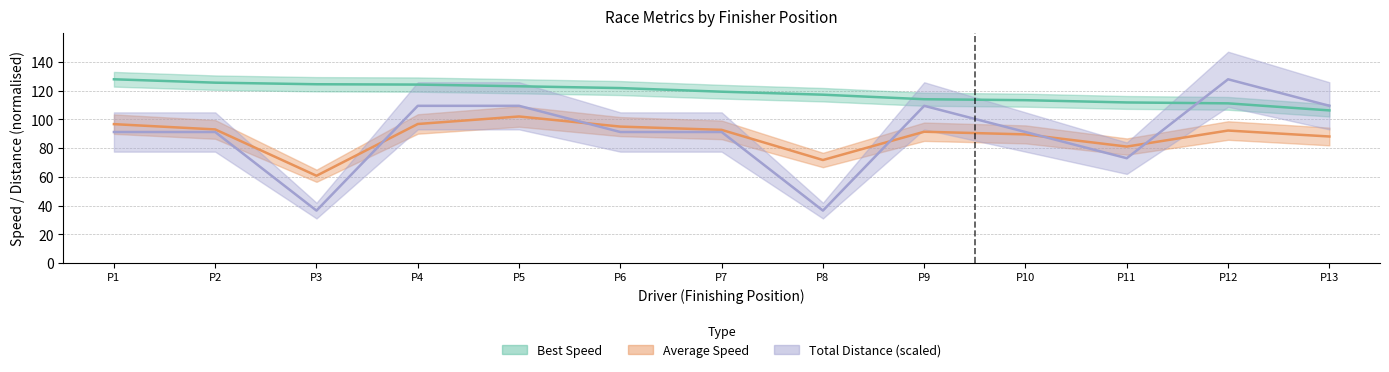

True or false: Best Lap time and Average Speed cross at least once.

False